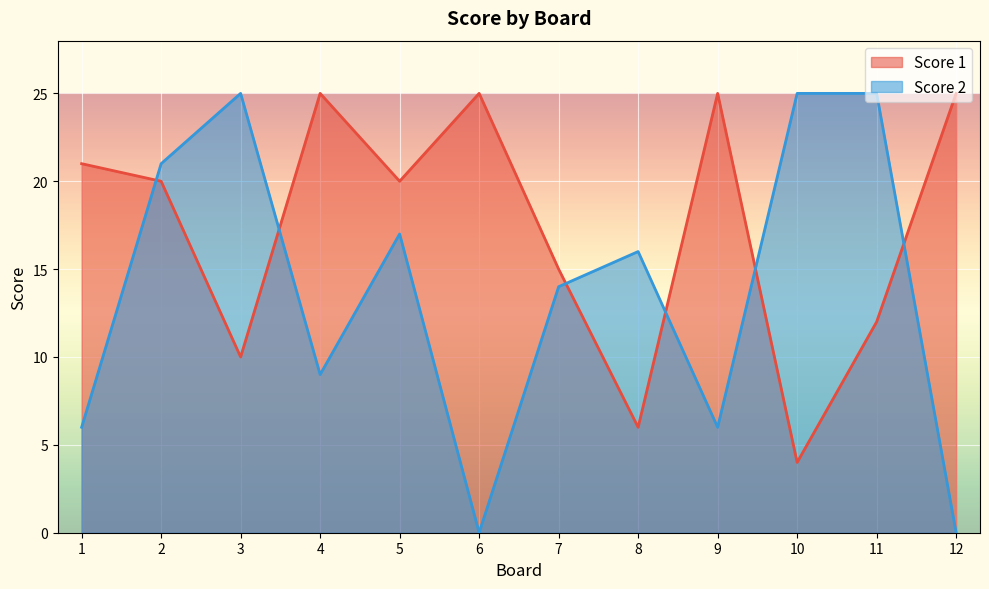

Is it true that Score 1 equals 20 at 5?

True